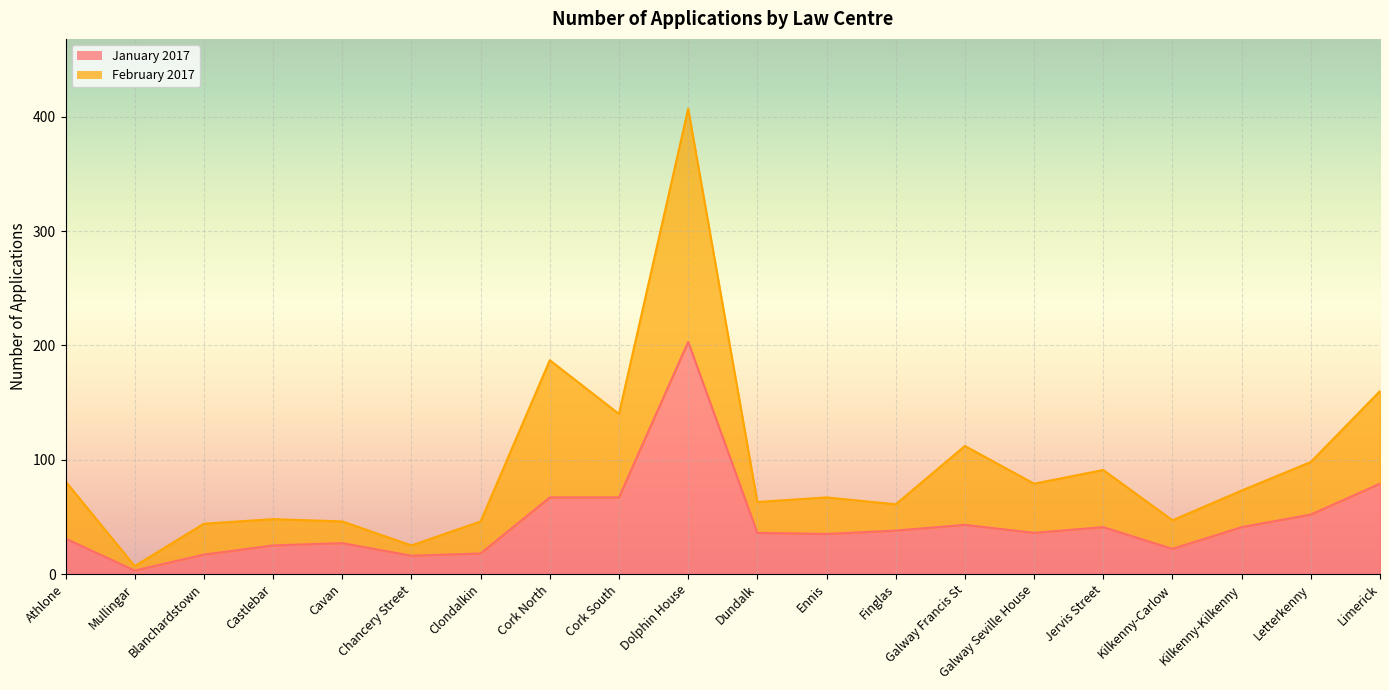

True or false: January 2017 line and February 2017 line intersect in this chart.

False